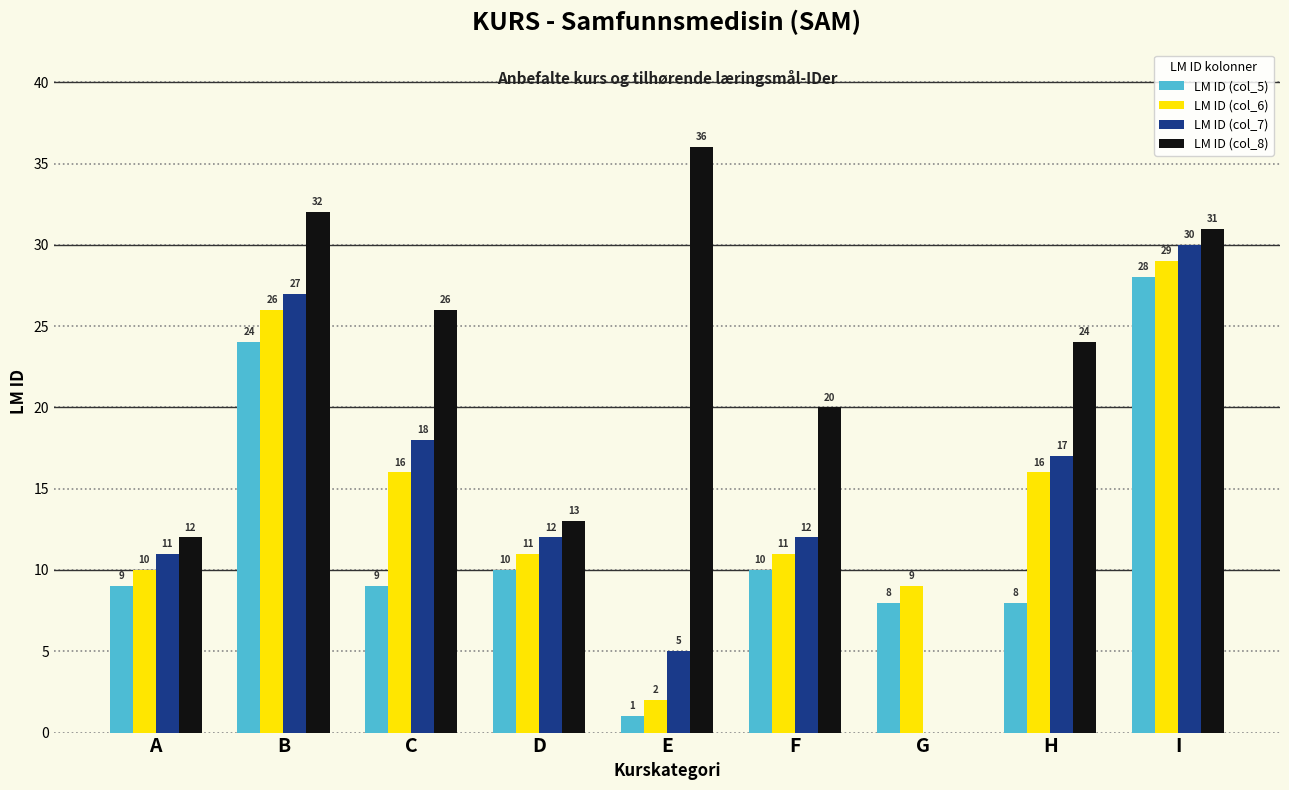

Reading left to right, extract all data points from this chart.

LM ID (col_5): A=9	B=24	C=9	D=10	E=1	F=10	G=8	H=8	I=28
LM ID (col_6): A=10	B=26	C=16	D=11	E=2	F=11	G=9	H=16	I=29
LM ID (col_7): A=11	B=27	C=18	D=12	E=5	F=12	G=0	H=17	I=30
LM ID (col_8): A=12	B=32	C=26	D=13	E=36	F=20	G=0	H=24	I=31